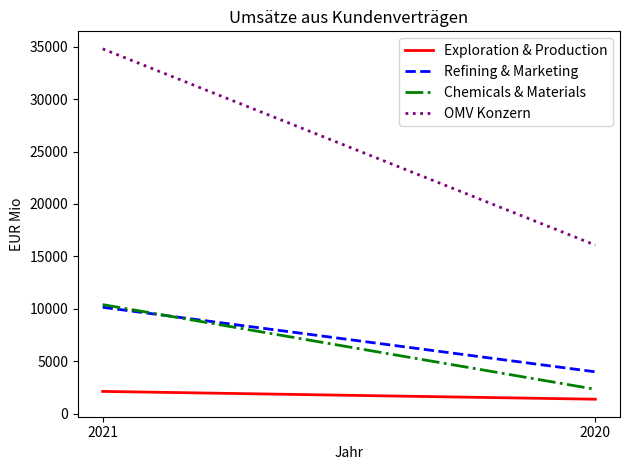

What are all the series names shown in the legend?

Exploration & Production, Refining & Marketing, Chemicals & Materials, OMV Konzern